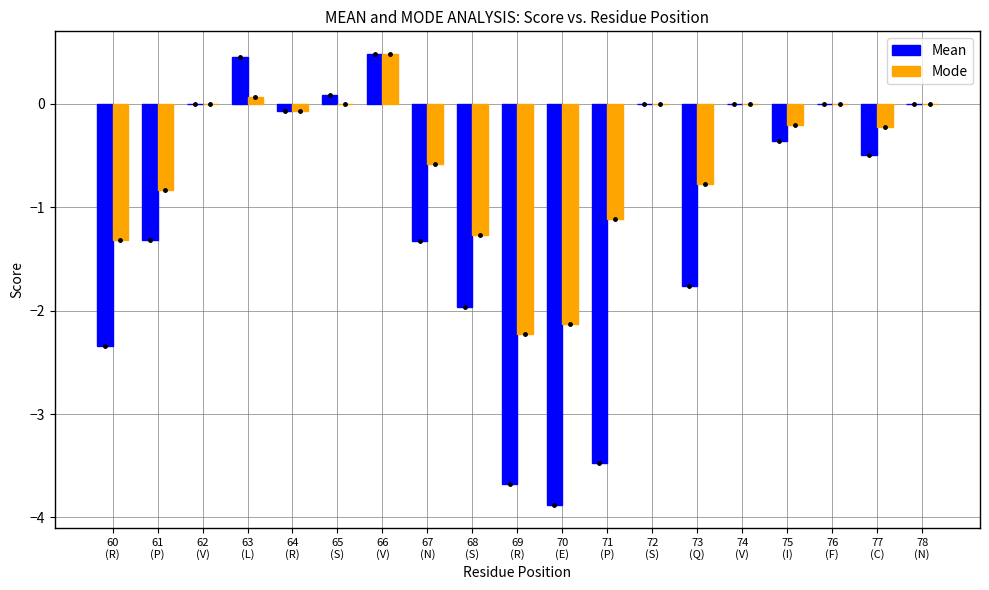

Which series has the largest total across all categories?

Mode